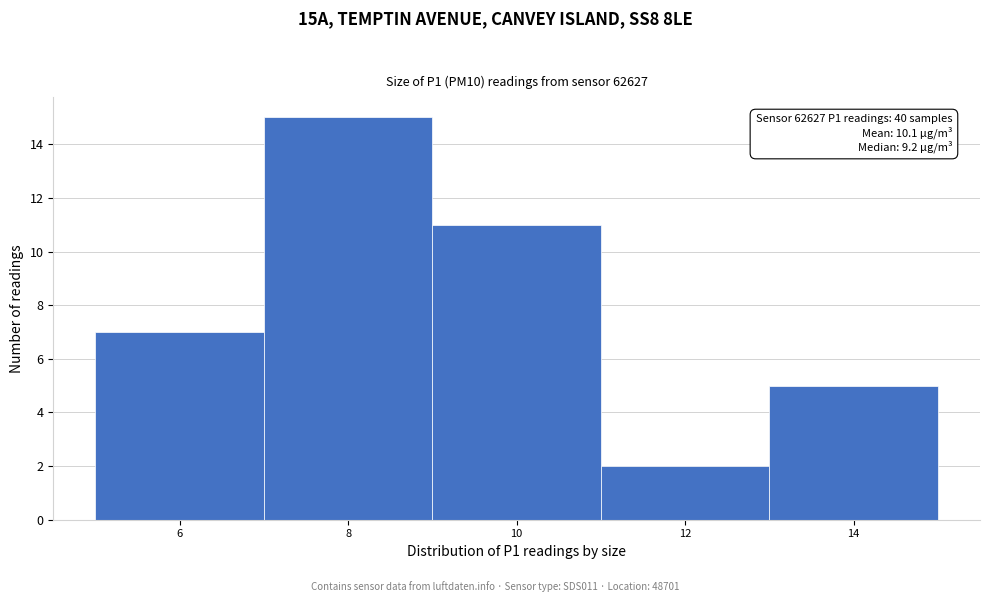

Reading left to right, list all the values displayed in this chart.

6=7	8=15	10=11	12=2	14=5